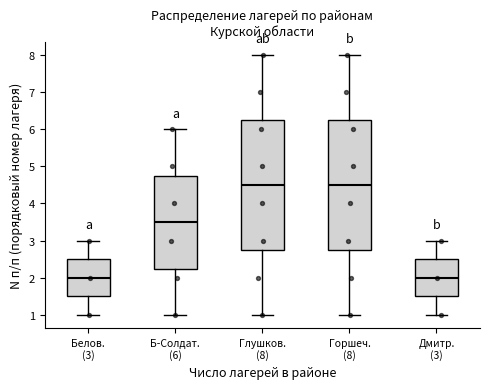

Reading left to right, transcribe this box plot: for each box, give where its median line is, the range the box spans, and where its two whiskers end, as read against the y-axis. The values are not printed on the chart, so give them approximately, as read against the axis.

Белов. (3): median 2.0, box 1.5 to 2.5, whiskers 1.0 to 3.0
Б-Солдат. (6): median 3.5, box 2.3 to 4.8, whiskers 1.0 to 6.0
Глушков. (8): median 4.5, box 2.8 to 6.3, whiskers 1.0 to 8.0
Горшеч. (8): median 4.5, box 2.8 to 6.3, whiskers 1.0 to 8.0
Дмитр. (3): median 2.0, box 1.5 to 2.5, whiskers 1.0 to 3.0